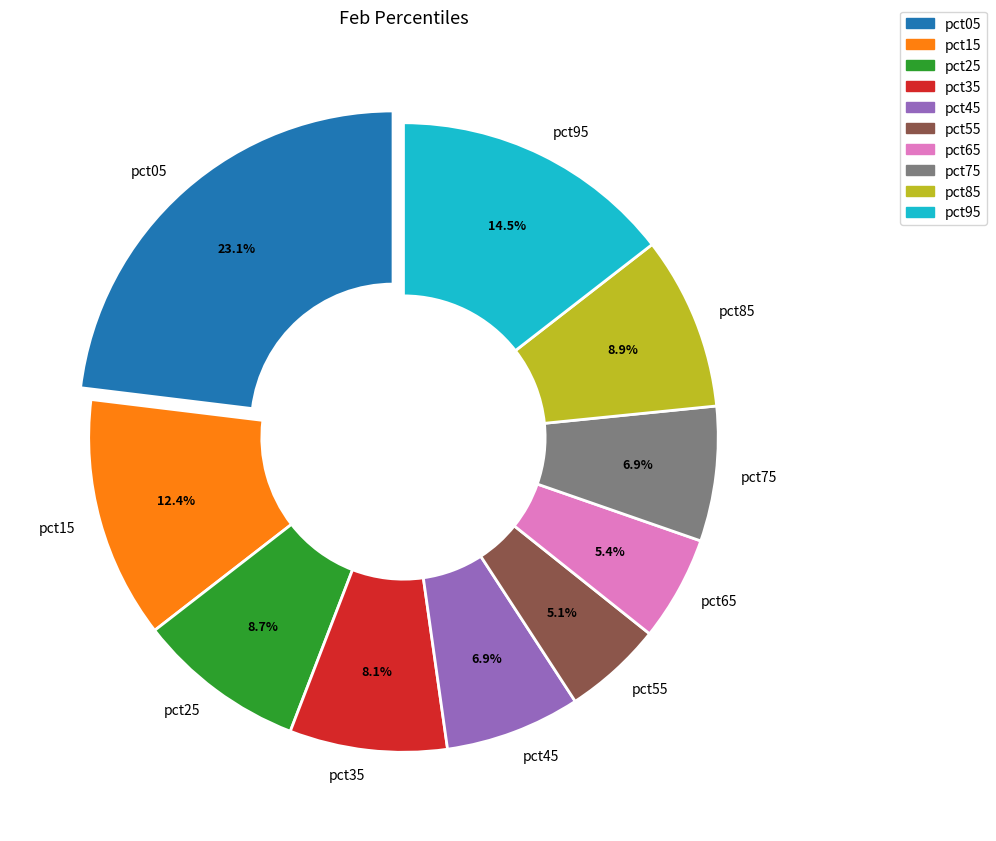

Which category has the biggest portion of the pie?

pct05